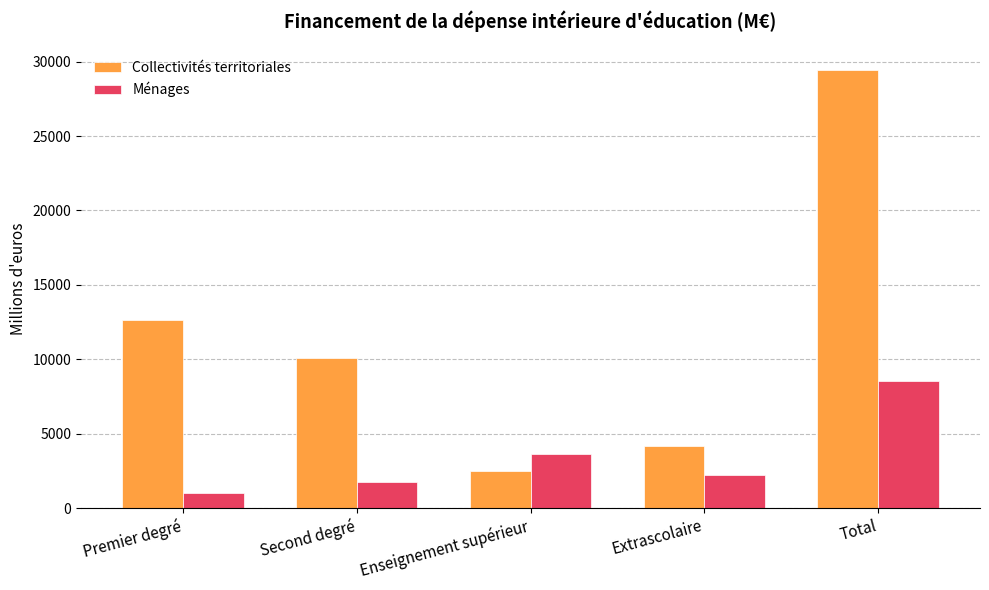

Between Second degré and Total, which series saw the biggest shift?

Collectivités territoriales